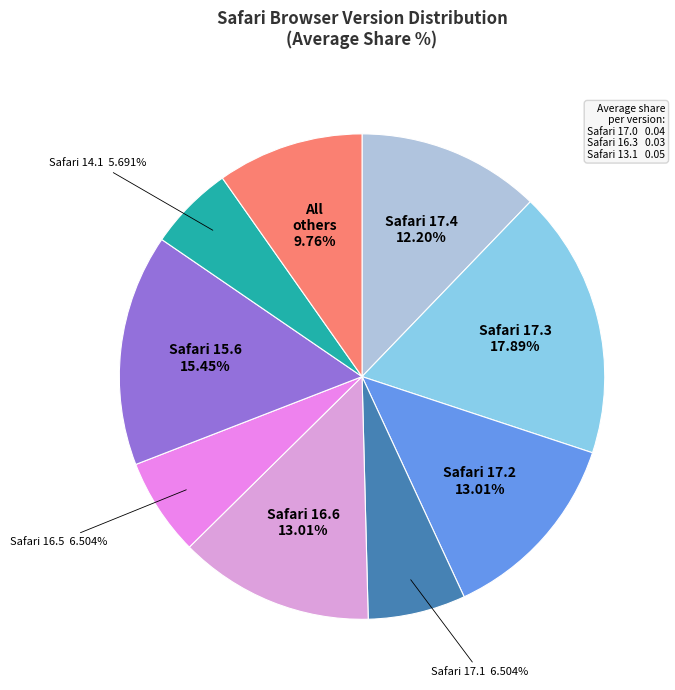

What is the ratio of the value at Safari 17.1 to the value at Safari 16.6?

0.5